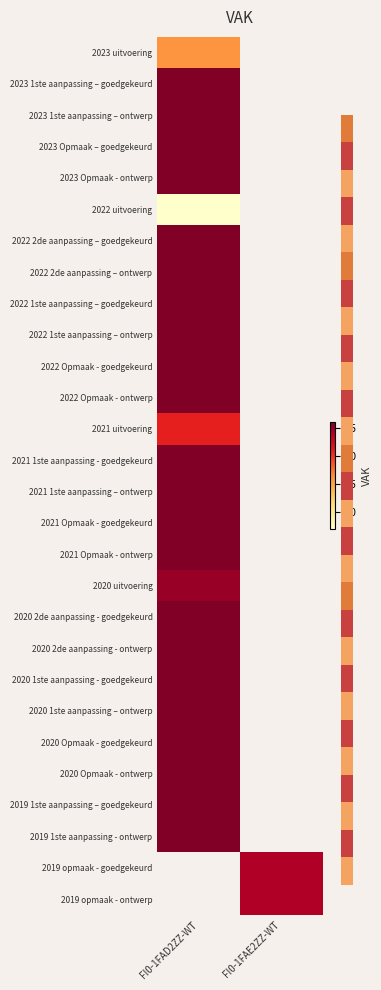

At which label does 2019 1ste aanpassing – goedgekeurd reach its peak?

FI0-1FAD2ZZ-WT